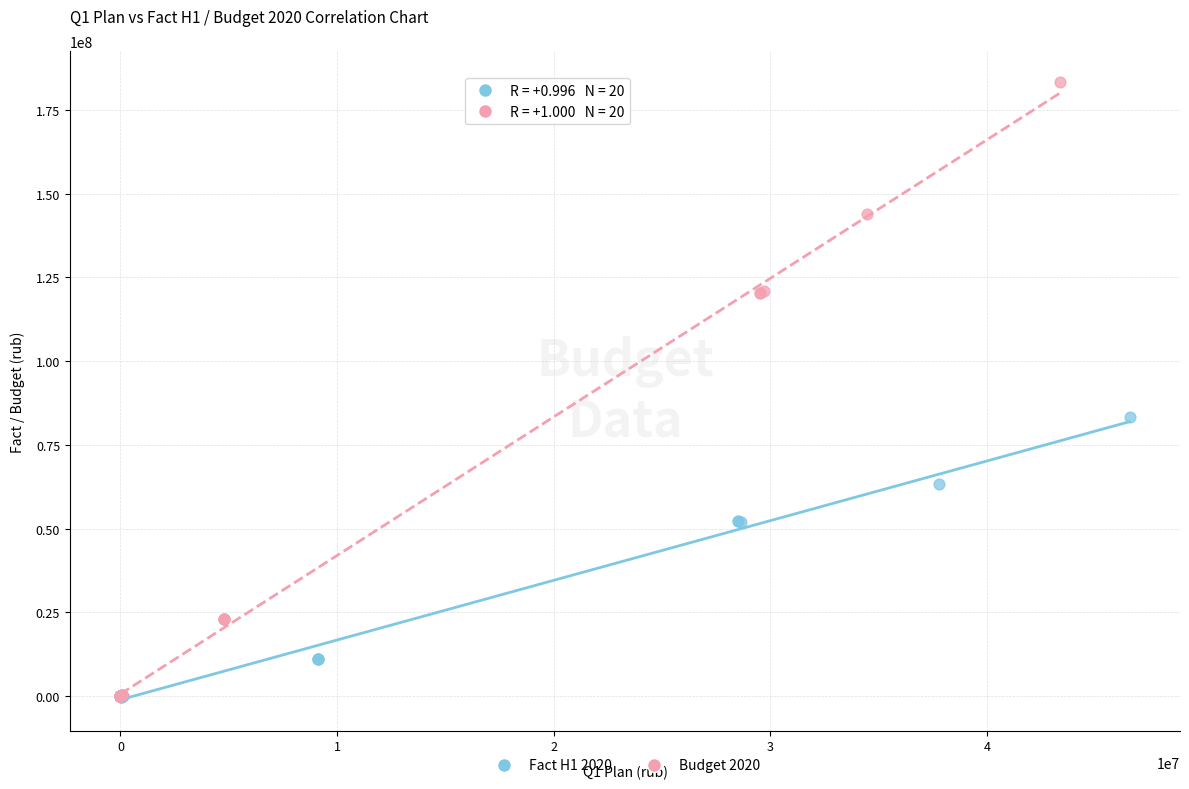

Which series contains the highest Y value?

Budget 2020